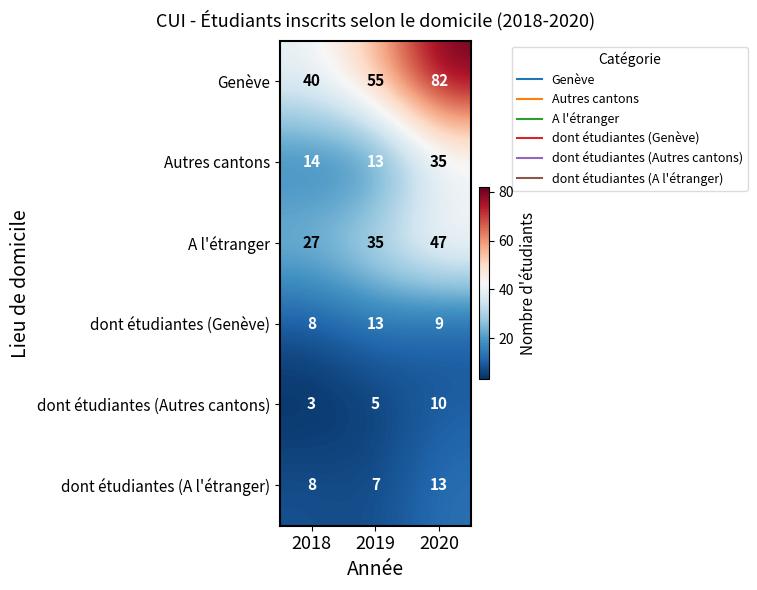

Reading right to left, transcribe all the data shown in this chart.

Genève: 82	55	40
Autres cantons: 35	13	14
A l'étranger: 47	35	27
dont étudiantes (Genève): 9	13	8
dont étudiantes (Autres cantons): 10	5	3
dont étudiantes (A l'étranger): 13	7	8